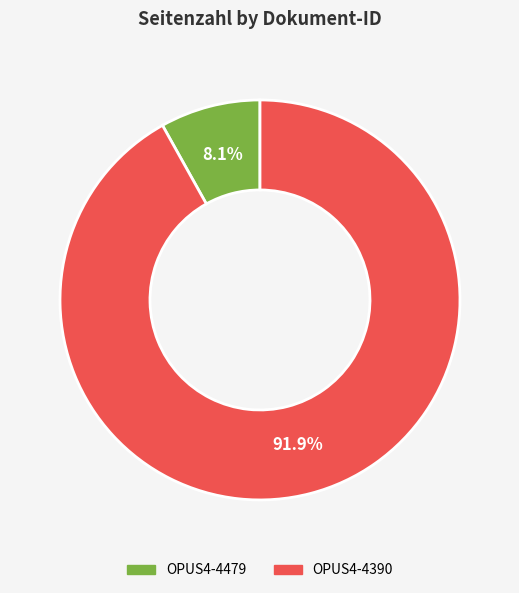

What percentage is the OPUS4-4390 slice, to the nearest percent?

92%